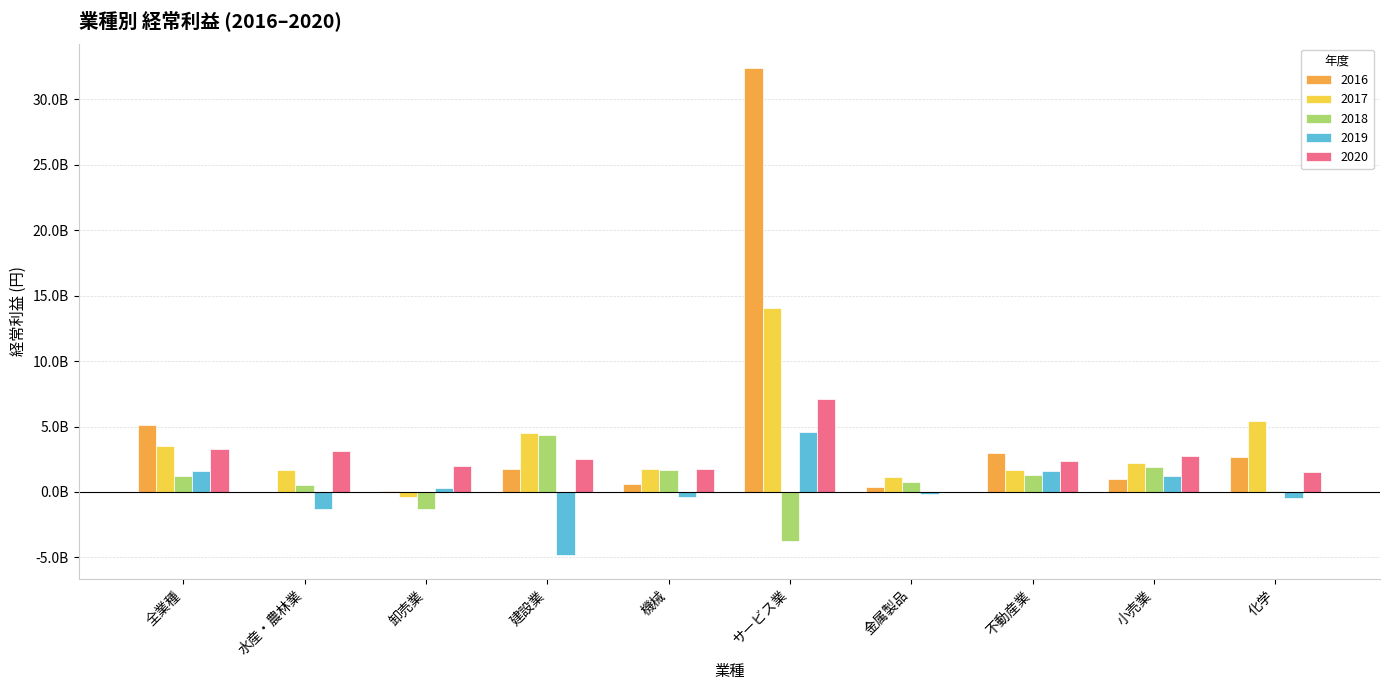

Rank the series by their maximum value, from highest to lowest.

2016, 2017, 2020, 2019, 2018